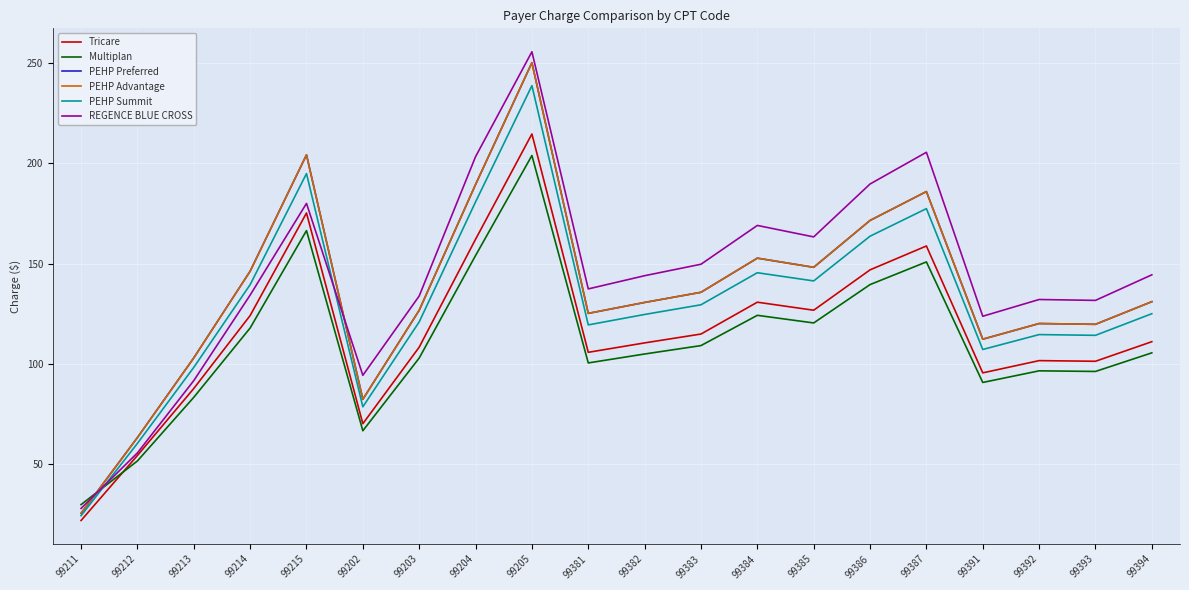

Count the number of categories in the chart.

20